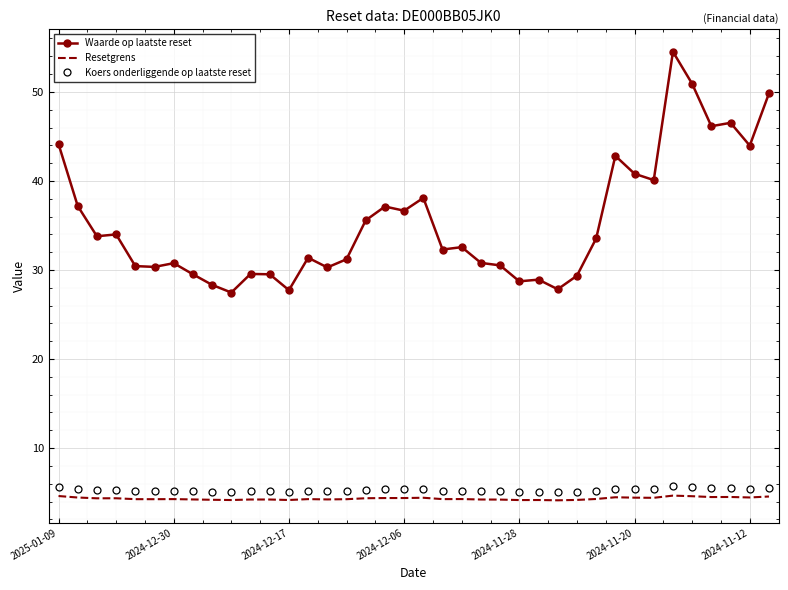

What is the lowest value of the Koers onderliggende op laatste reset series?

5.0